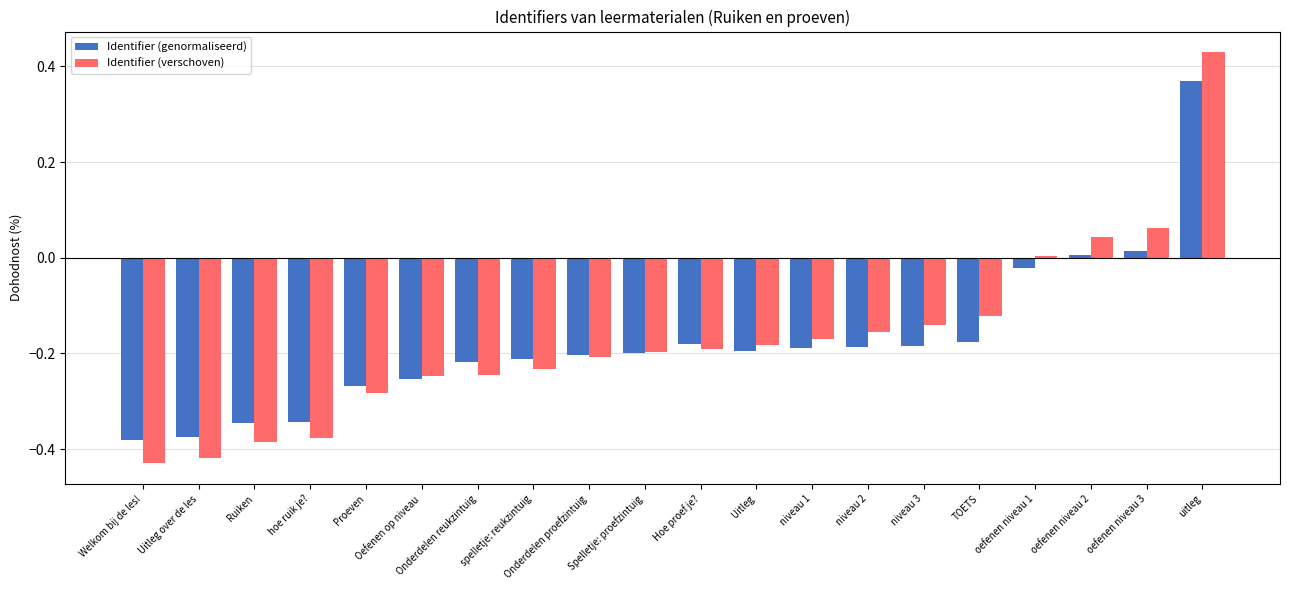

What is the label of the 14th bar from the right?

Onderdelen reukzintuig